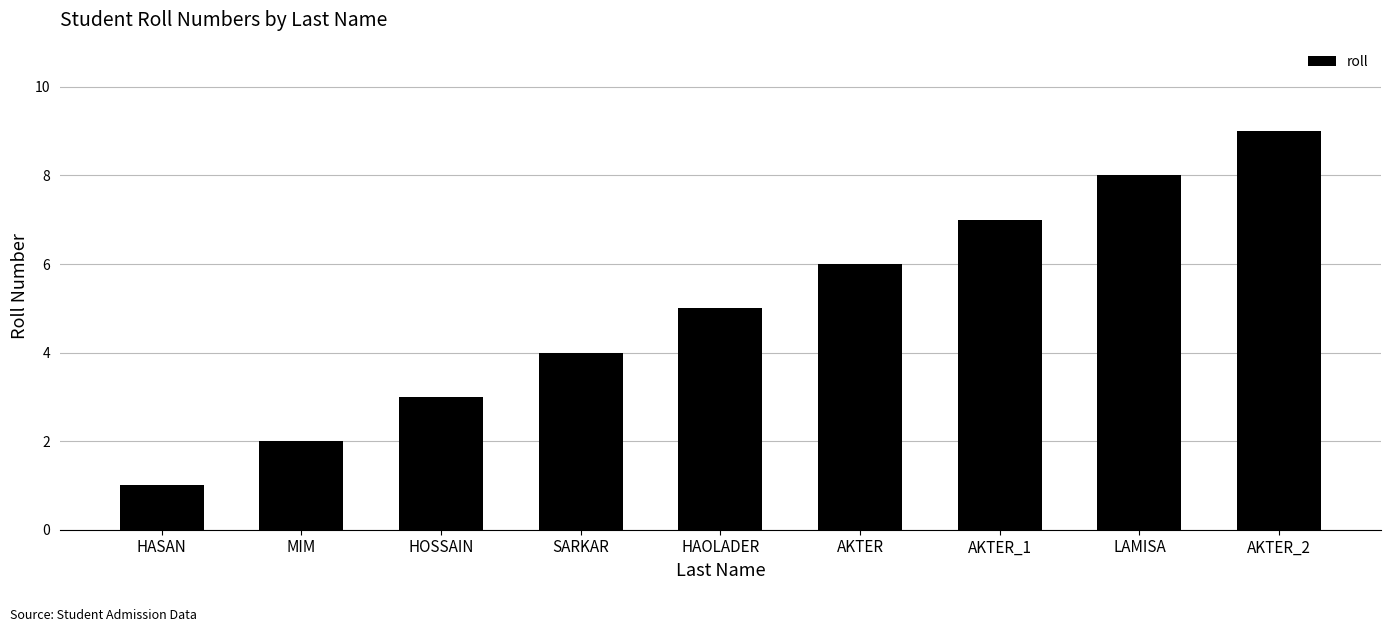

What is the approximate value at HOSSAIN?

3